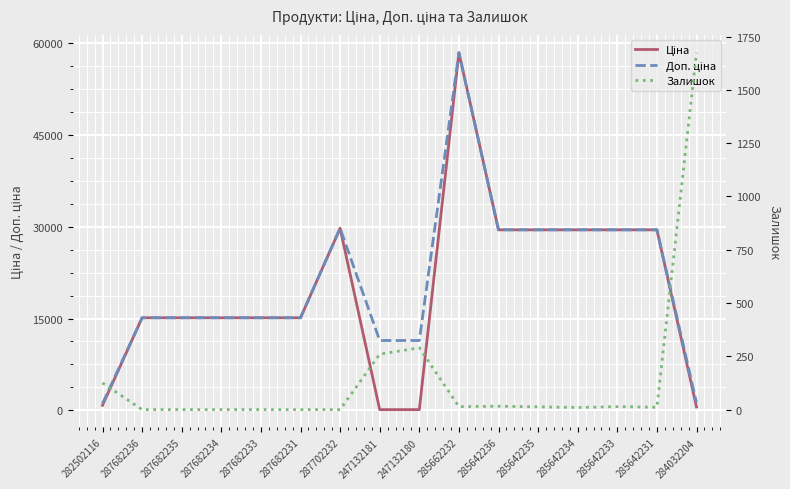

Reading right to left, transcribe all the data shown in this chart.

Ціна: 539.0	29491.5	29491.5	29491.5	29491.5	29491.5	58426.5	114.1	114.1	29747.2	15120.0	15120.0	15120.0	15120.0	15120.0	818.5
Доп. ціна: 1235.4	29491.5	29491.5	29491.5	29491.5	29491.5	58426.5	11410.0	11410.0	29747.2	15120.0	15120.0	15120.0	15120.0	15120.0	1109.2
Залишок: 1674.0	11.0	14.0	10.0	13.0	16.0	14.0	290.0	260.0	0.0	0.0	0.0	0.0	0.0	0.0	125.0